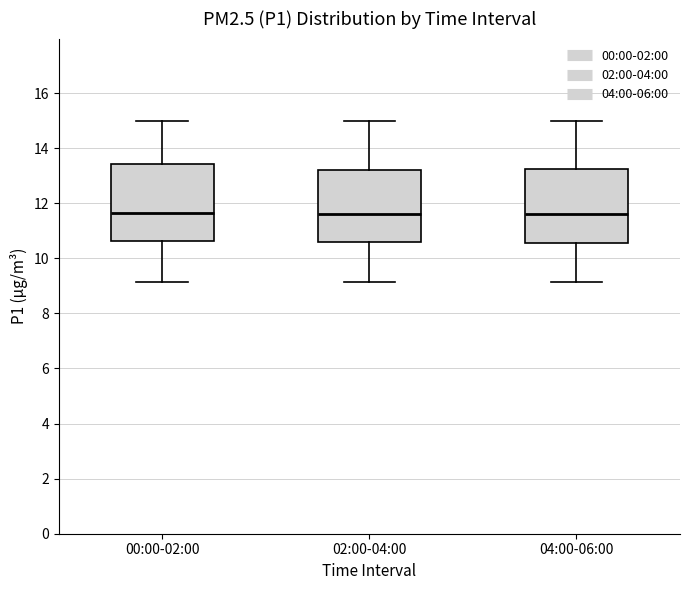

Reading left to right, transcribe this box plot: for each box, give where its median line is, the range the box spans, and where its two whiskers end, as read against the y-axis. The values are not printed on the chart, so give them approximately, as read against the axis.

00:00-02:00: median 11.6, box 10.6 to 13.4, whiskers 9.2 to 15.0
02:00-04:00: median 11.6, box 10.6 to 13.2, whiskers 9.2 to 15.0
04:00-06:00: median 11.6, box 10.6 to 13.2, whiskers 9.2 to 15.0